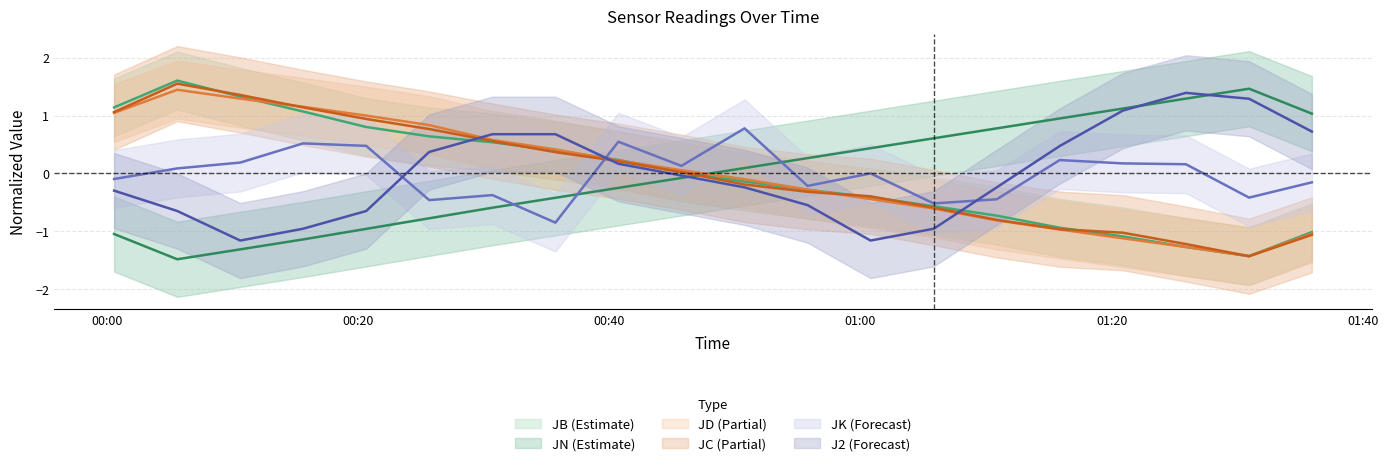

What is the minimum value shown in the chart?

-1.4